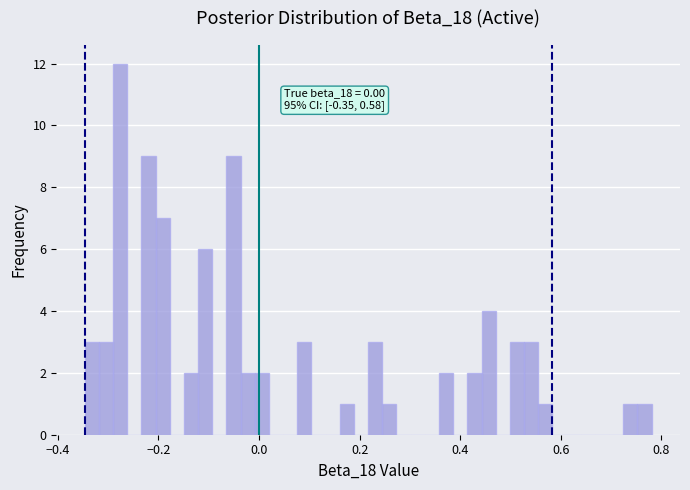

Read against the x-axis, roughly where is the centre of the tallest bar?

-0.28